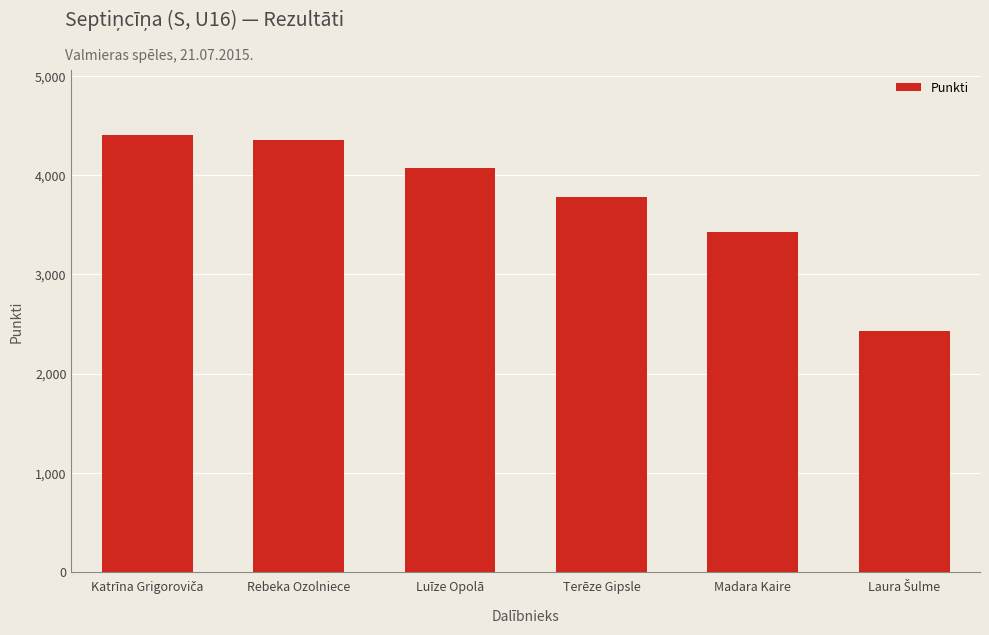

What is the difference between the maximum and minimum values?

1966